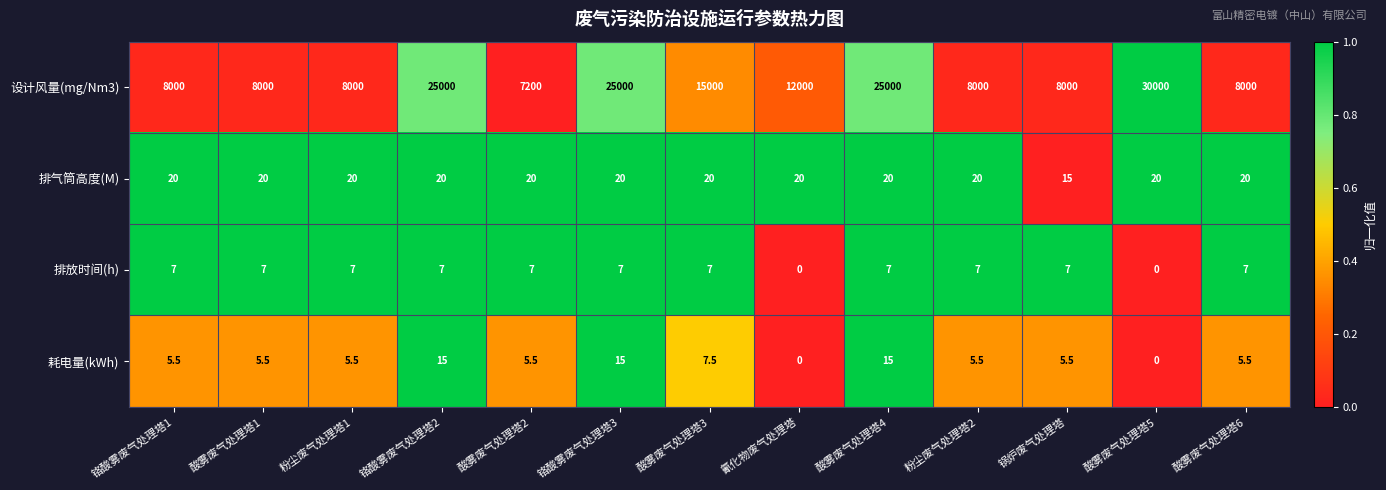

The value of 耗电量(kWh) at 酸雾废气处理塔3 is 11.5. True or false?

False